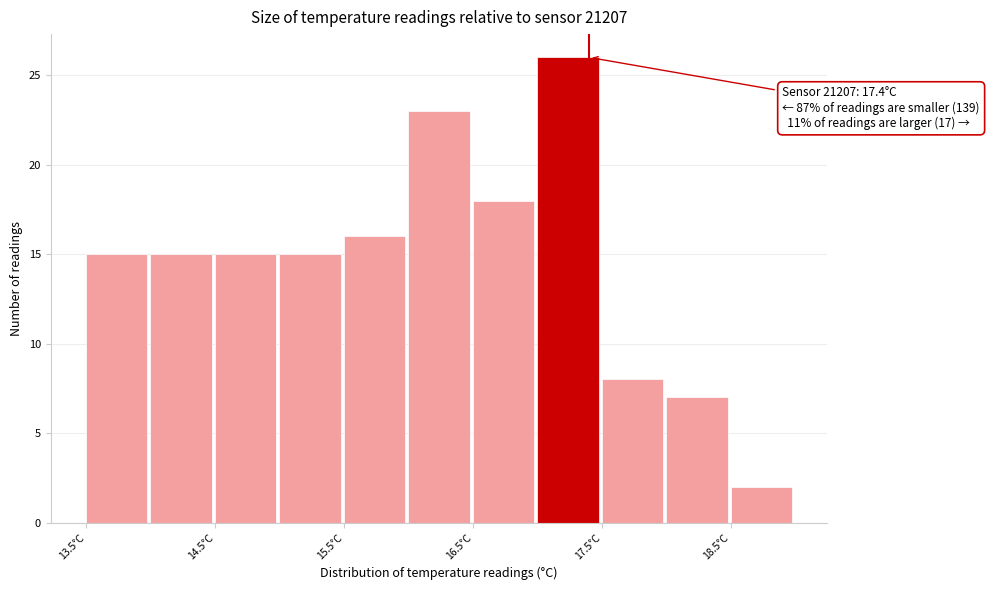

Which range on the x-axis has the tallest bar?

17.0 to 17.5